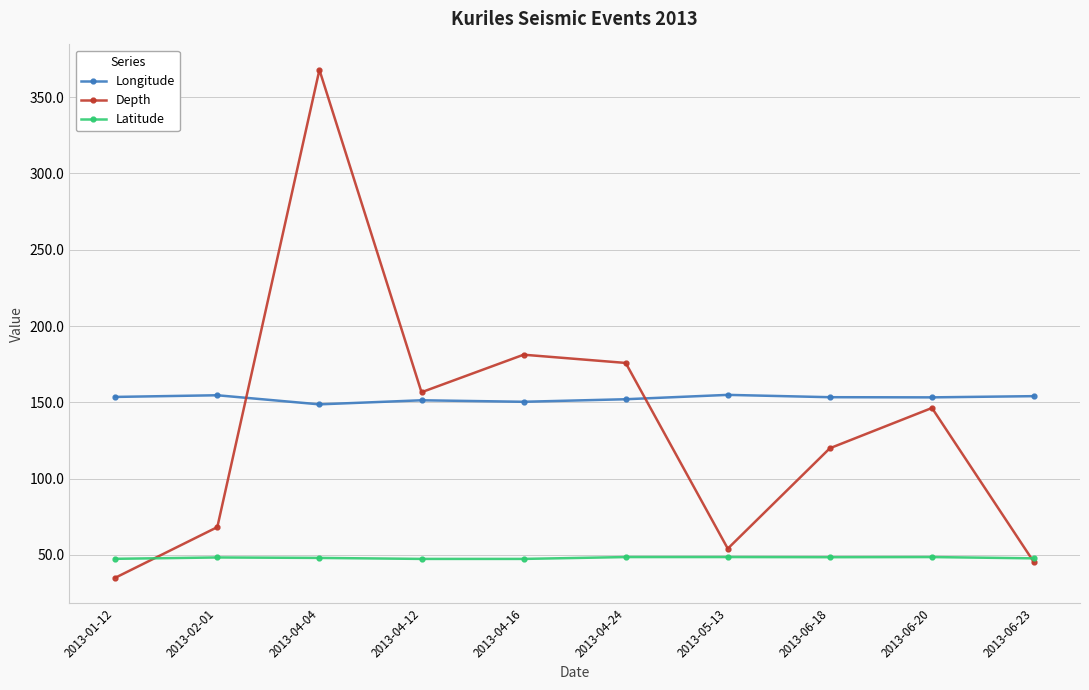

Which label corresponds to the largest value in the chart?

2013-04-04